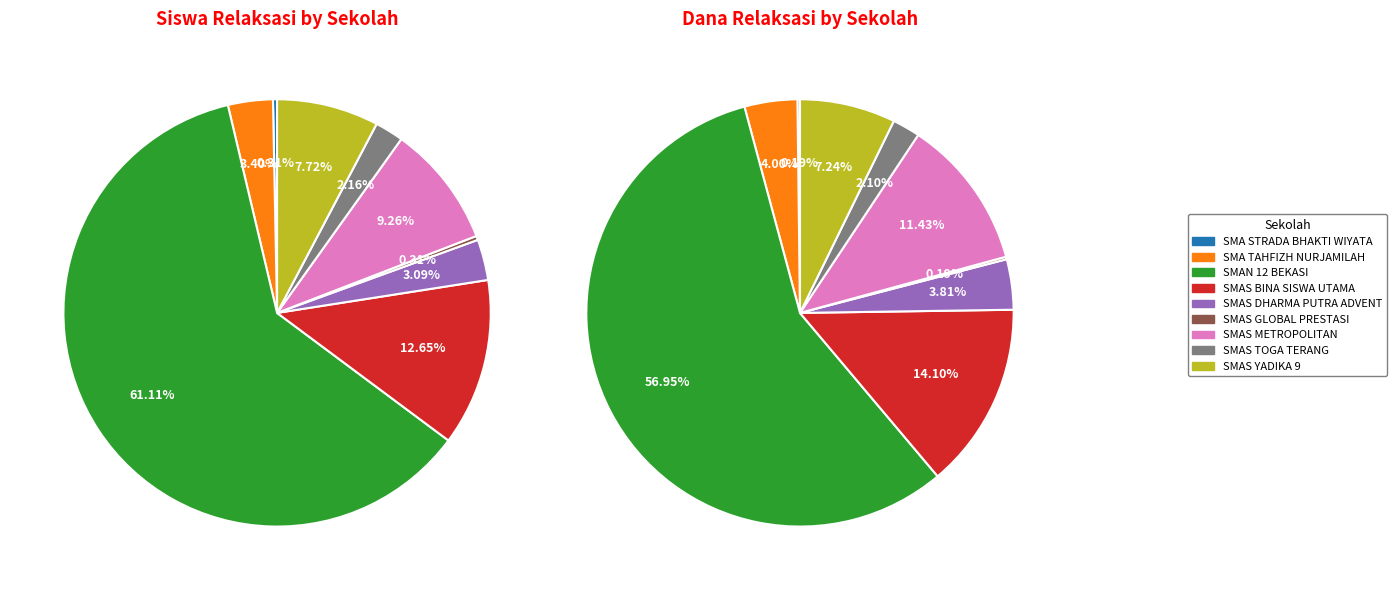

Rank the categories by value from highest to lowest.

SMAN 12 BEKASI, SMAS BINA SISWA UTAMA, SMAS METROPOLITAN, SMAS YADIKA 9, SMA TAHFIZH NURJAMILAH, SMAS DHARMA PUTRA ADVENT, SMAS TOGA TERANG, SMA STRADA BHAKTI WIYATA, SMAS GLOBAL PRESTASI